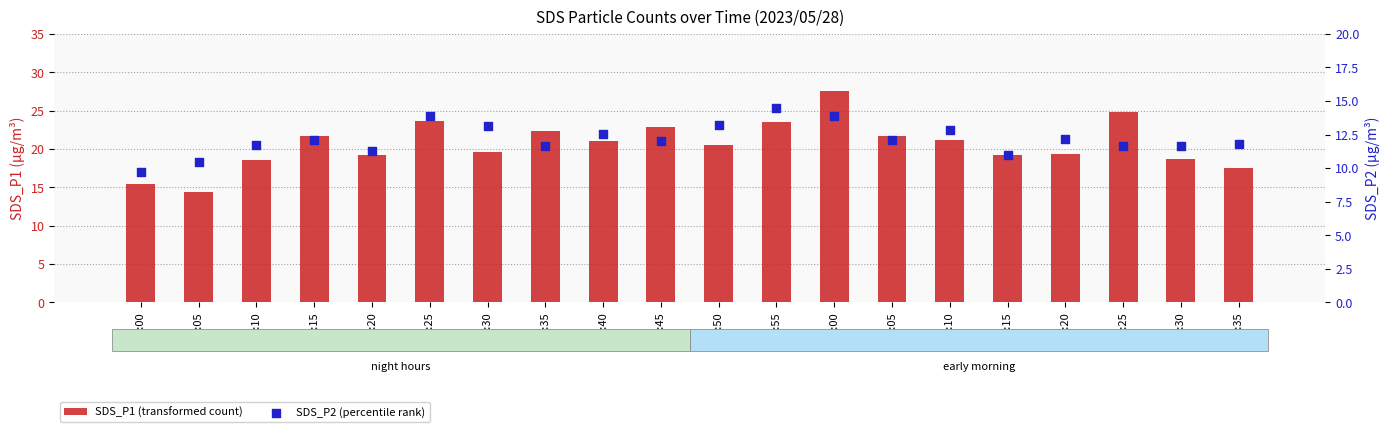

At which category is the sum across all series the highest?

01:00